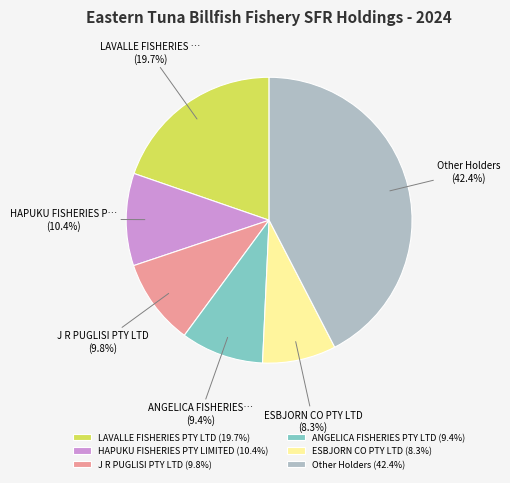

Is there a majority slice in this chart?

No